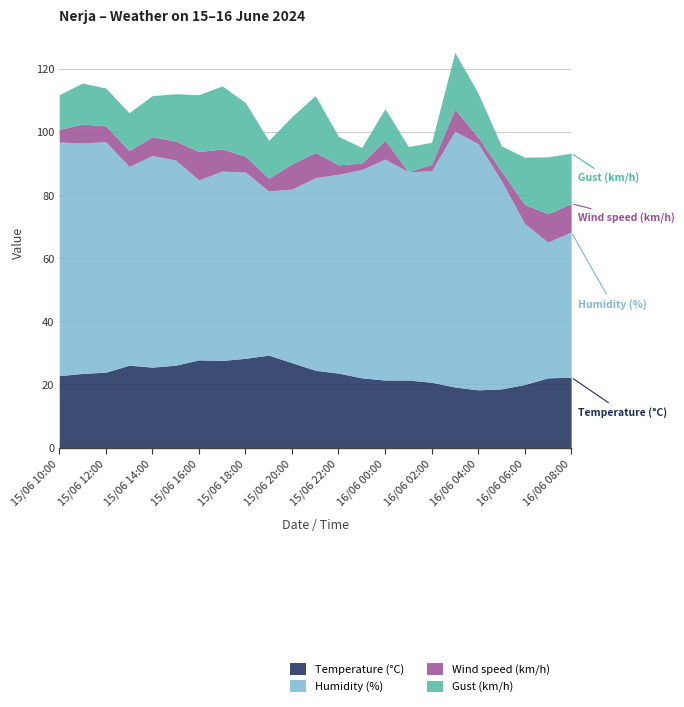

What is the highest value of the Wind speed (km/h) series?

9.0